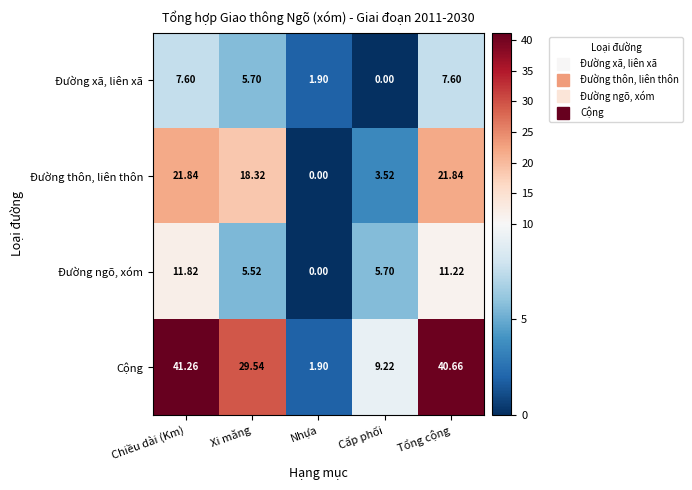

Where does the Đường xã, liên xã series first go above 5?

Chiều dài (Km)